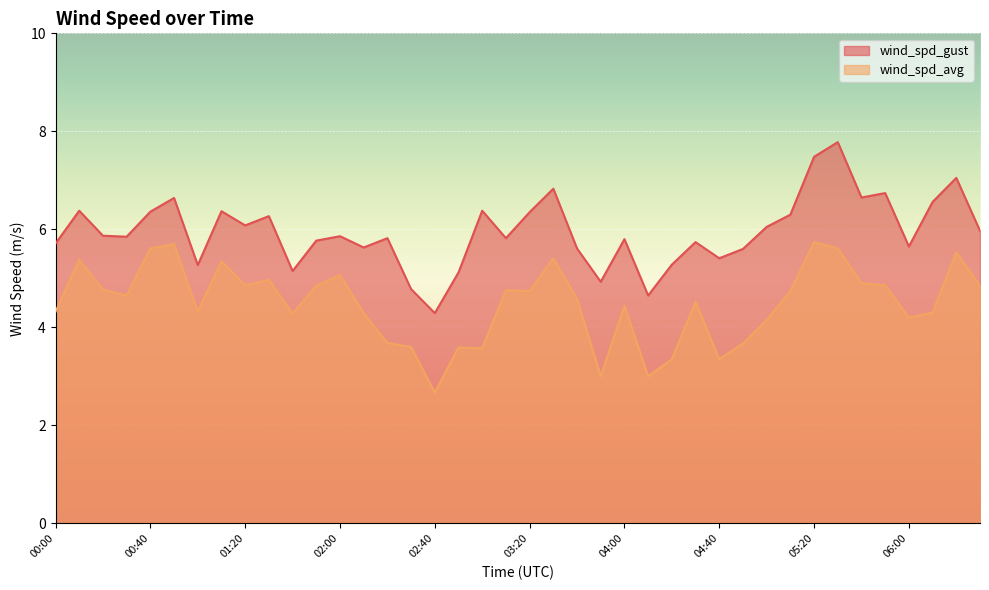

Which category has the lowest value in the wind_spd_avg series?

02:40